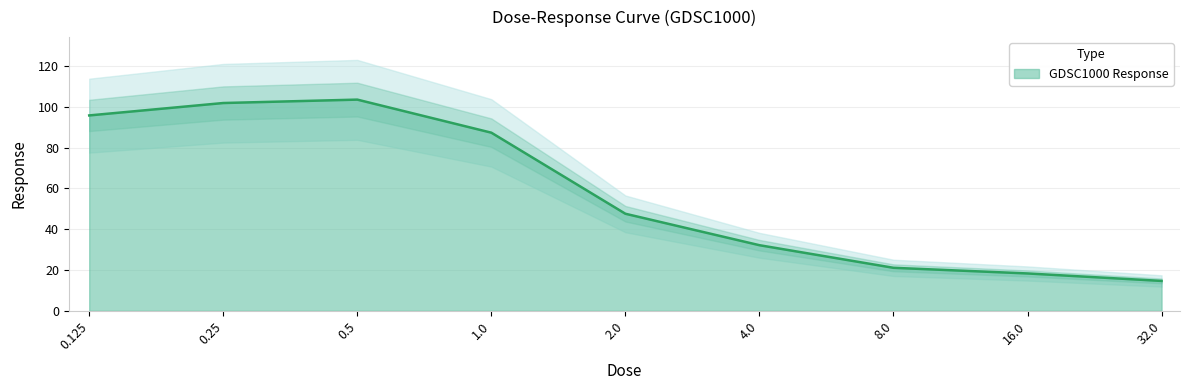

What is the label of the 6th point from the left?

4.0